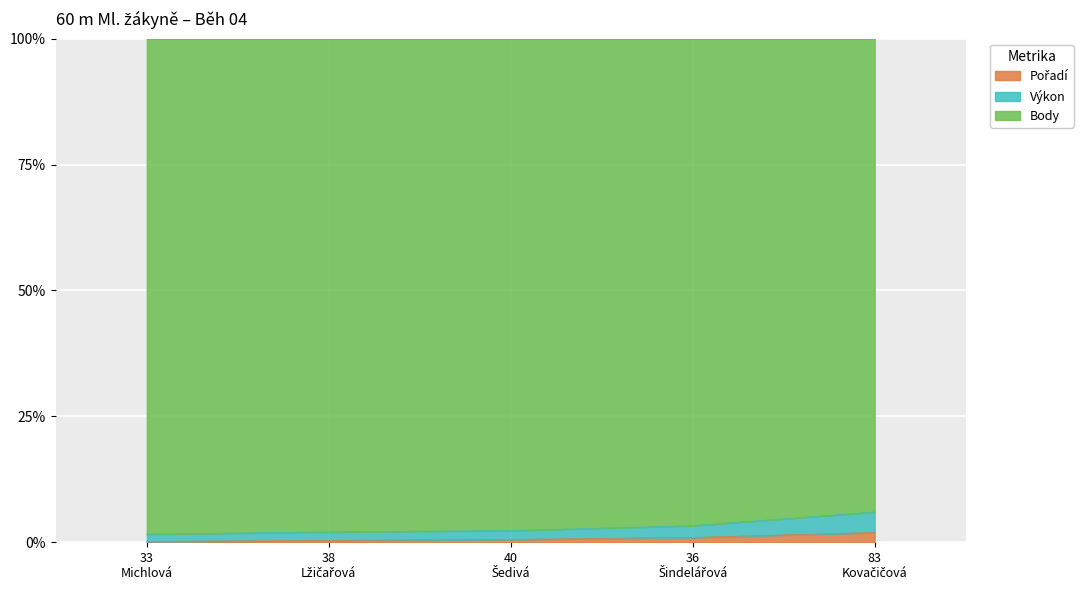

True or false: Výkon has more than 0 points higher than both neighbors.

False